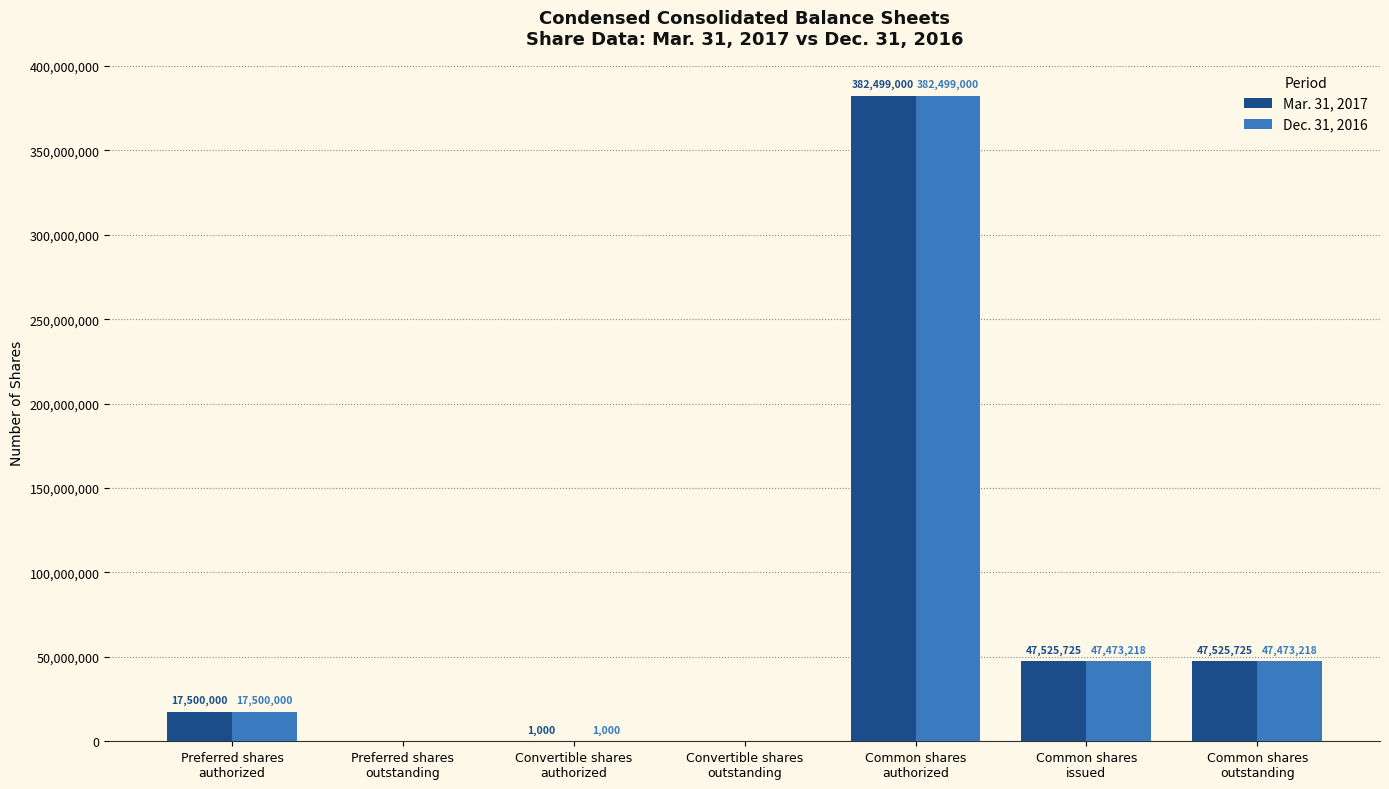

How many distinct data groups are displayed?

2